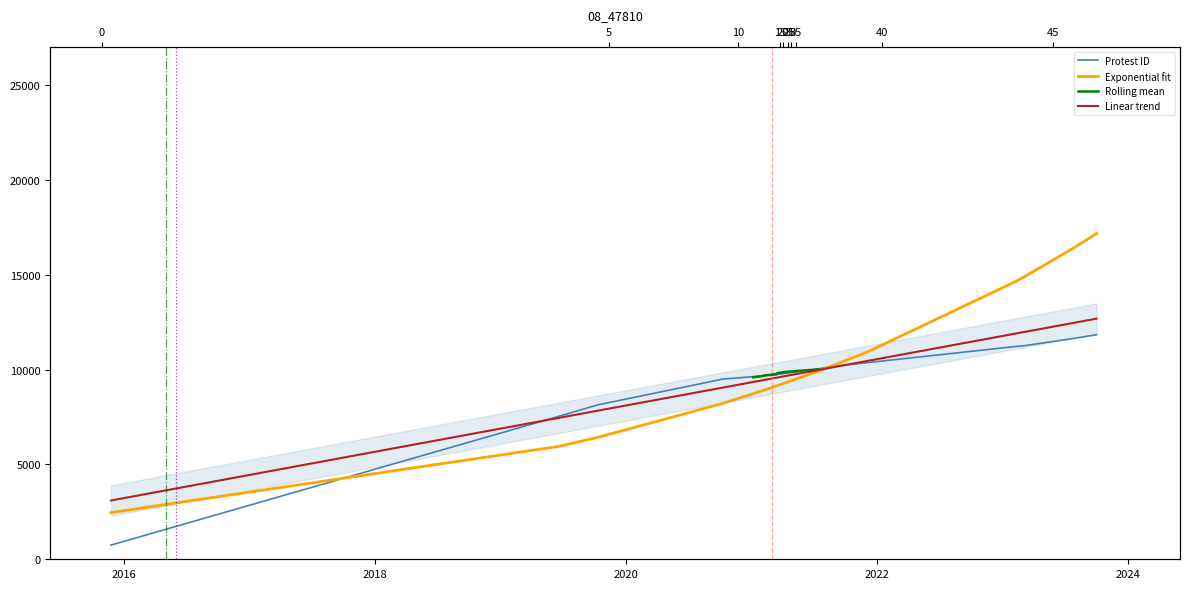

Reading left to right, what are all the values shown in this chart?

2015-11-24=748	2019-06-19=7530	2019-06-19=7531	2019-06-19=7532	2019-10-11=8138	2020-10-01=9467	2020-10-03=9478	2020-10-05=9487	2020-10-06=9497	2020-11-07=9539	2021-01-06=9629	2021-01-22=9652	2021-02-01=9667	2021-02-02=9668	2021-02-04=9677	2021-02-06=9681	2021-02-08=9682	2021-02-15=9696	2021-02-09=9700	2021-02-12=9692	2021-02-23=9716	2021-03-13=9734	2021-03-02=9735	2021-03-03=9736	2021-03-03=9737	2021-03-03=9738	2021-03-03=9739	2021-03-03=9733	2021-03-17=9743	2021-04-15=9812	2021-07-12=10026	2021-08-11=10127	2021-11-13=10322	2021-12-09=10374	2023-02-10=11219	2023-02-11=11222	2023-03-06=11259	2023-07-22=11626	2023-10-02=11833	2023-10-02=11834